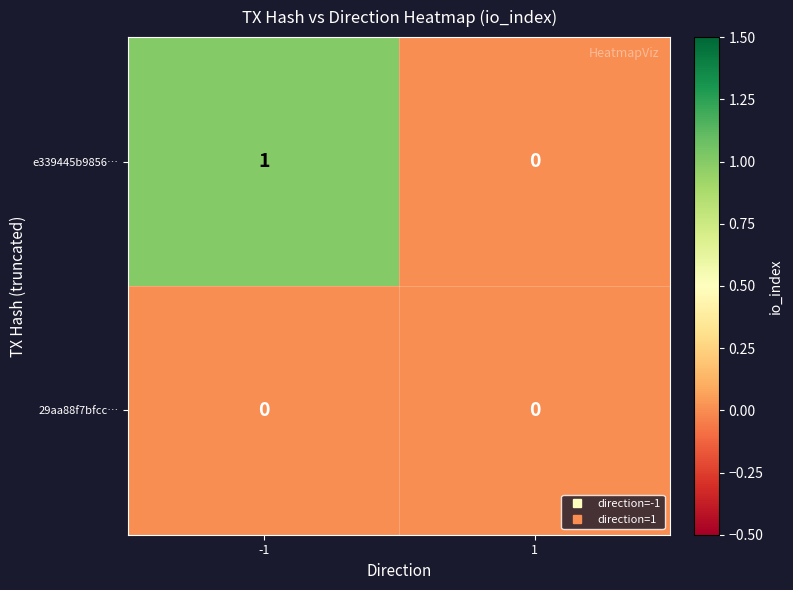

The value of e339445b9856… at -1 is 1. True or false?

True